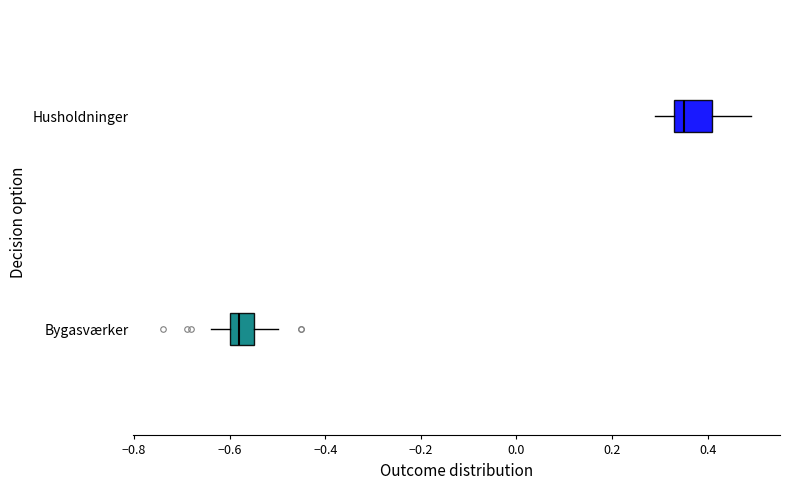

Where is the left edge of the box for Husholdninger on the x-axis? The values are not printed on the chart, so give them approximately, as read against the axis.

0.34